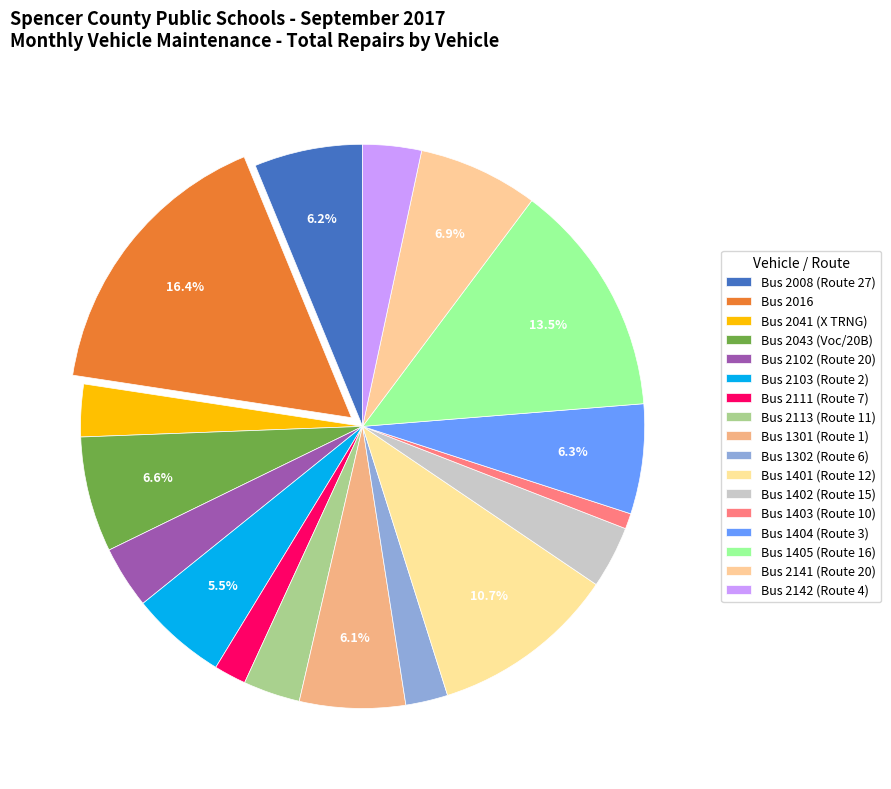

How many slices are in this pie chart?

17